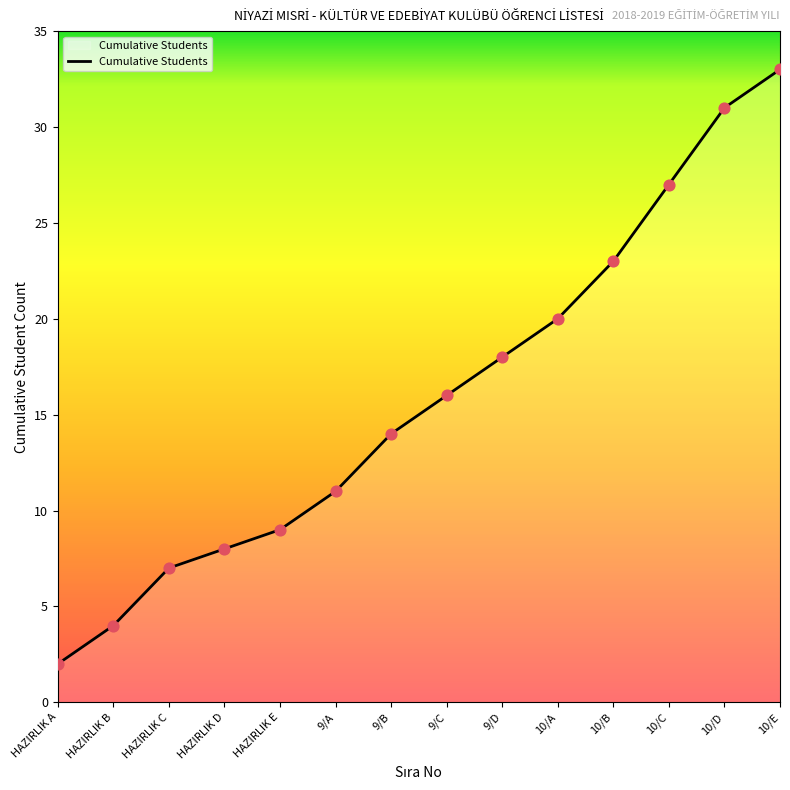

What is the change in value from HAZIRLIK A to 9/D?

+16